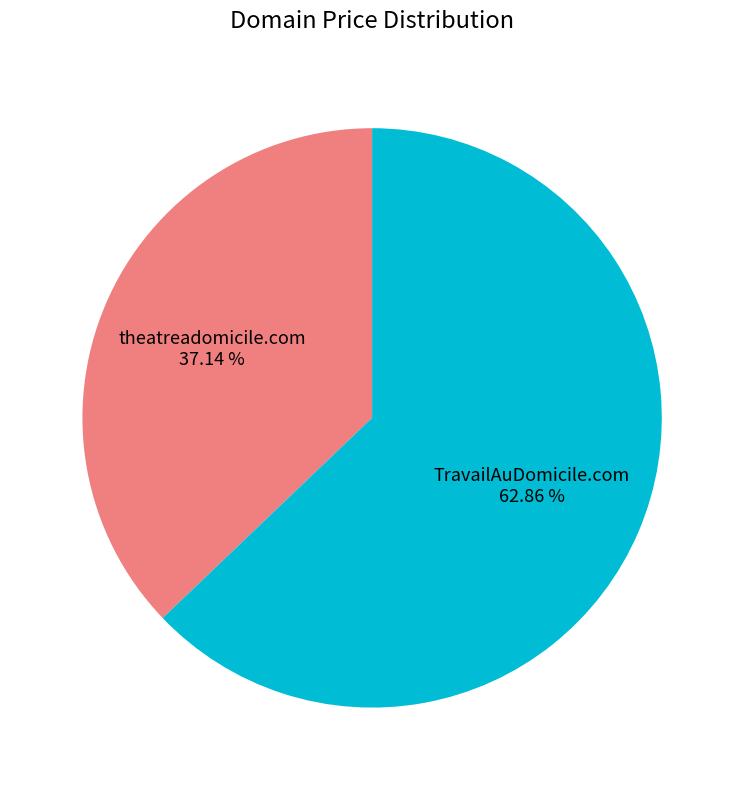

To the nearest percent, what is the difference between the TravailAuDomicile.com and theatreadomicile.com slice percentages?

26%